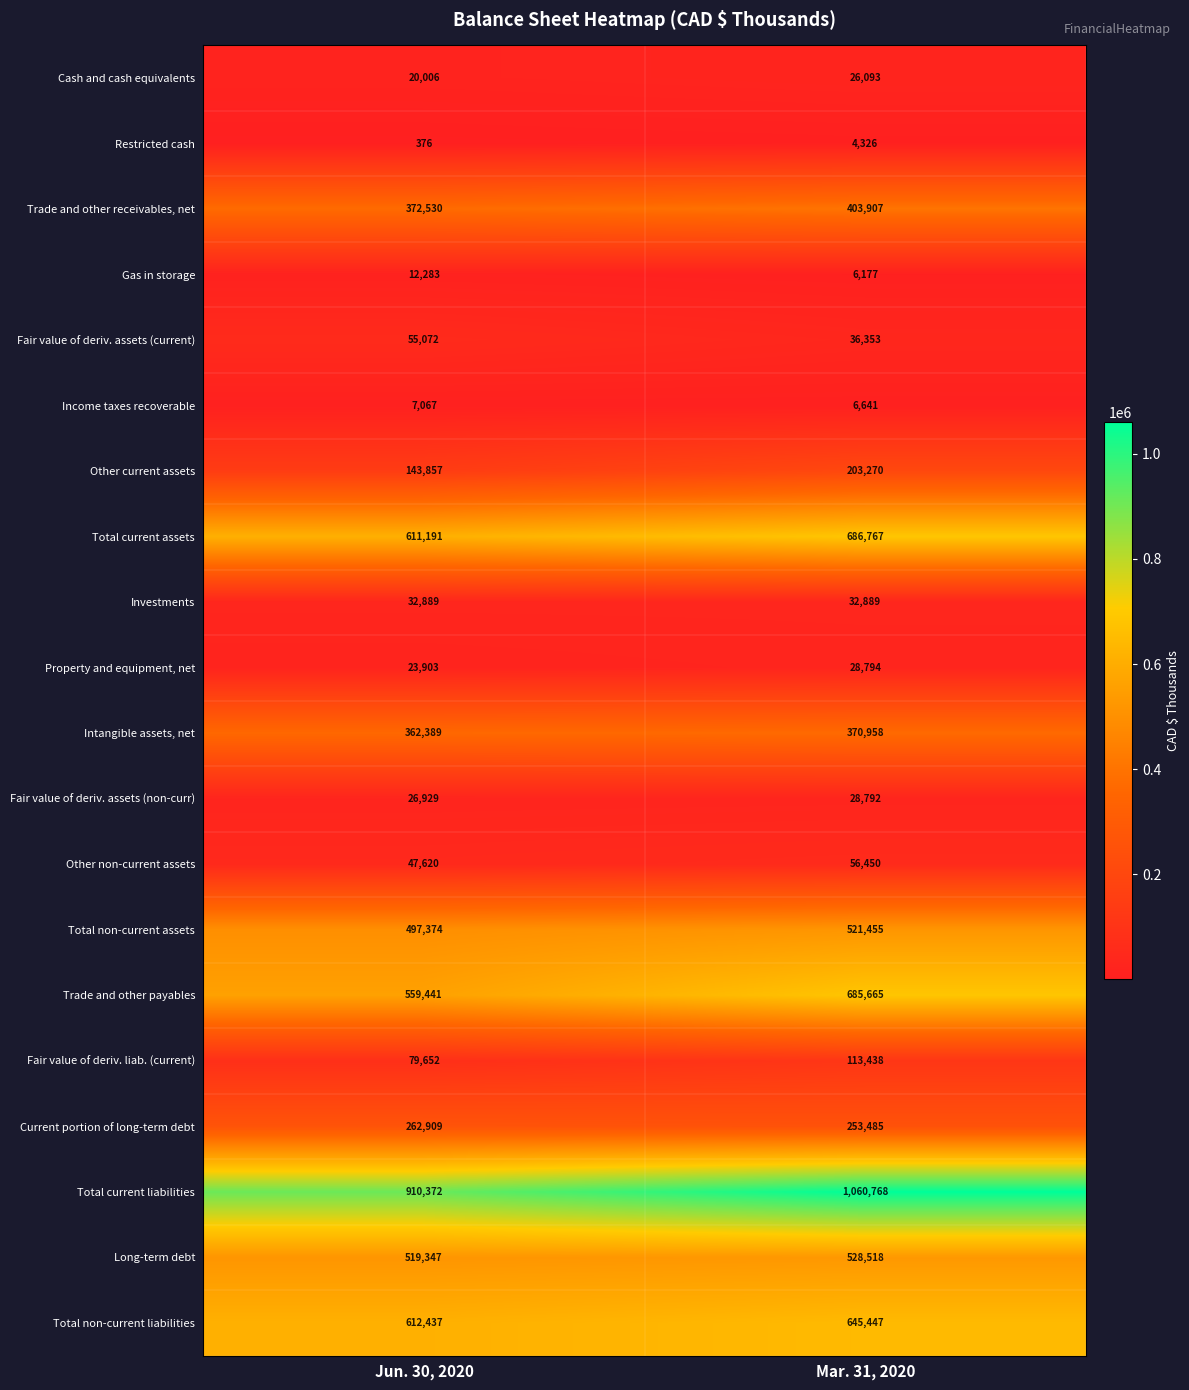

Which series has the widest spread of values?

Total current liabilities